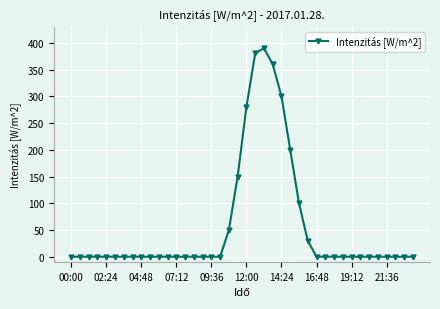

What is the maximum value shown in the chart?

390